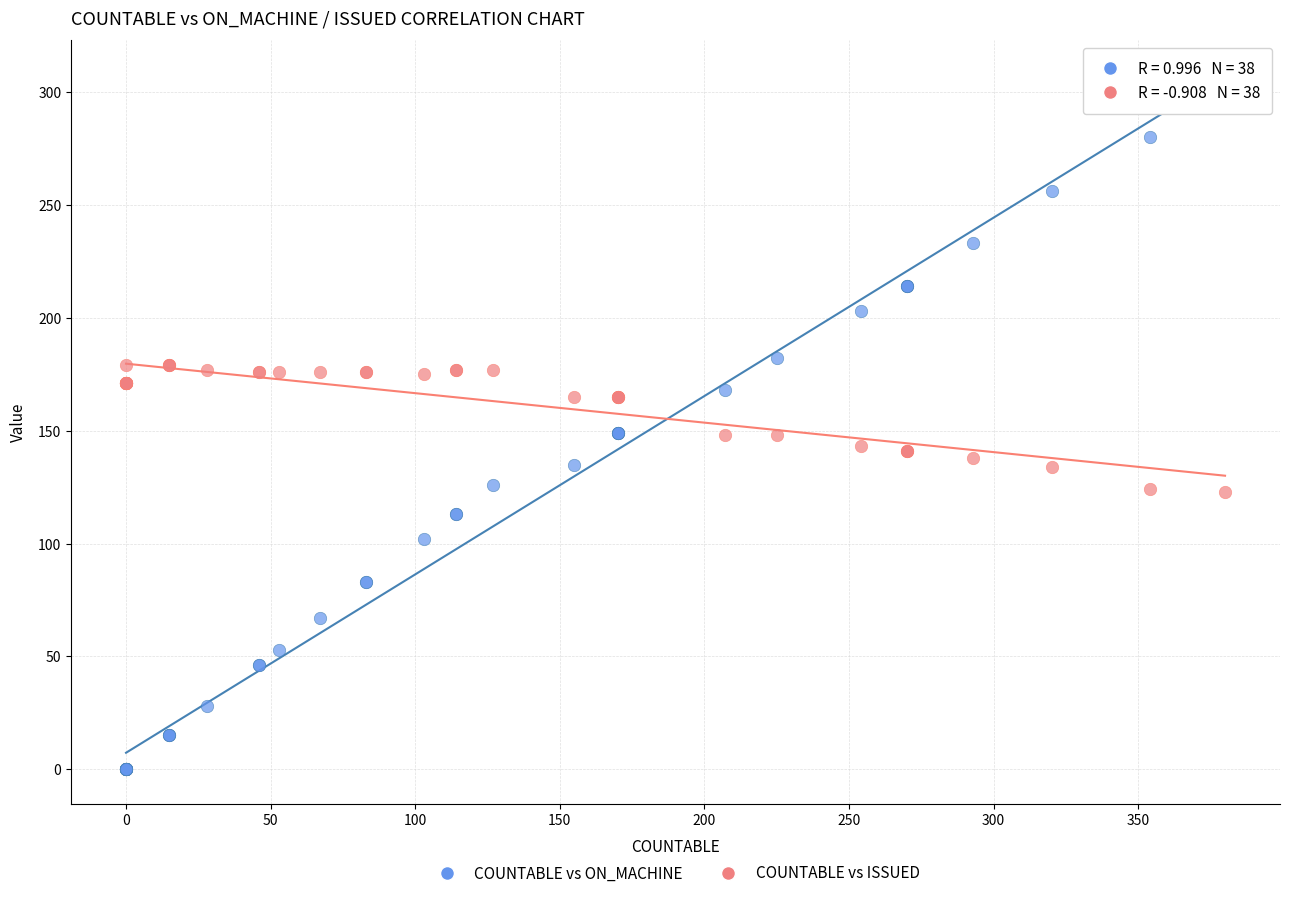

Which series has the largest Y range (max minus min)?

COUNTABLE vs ON_MACHINE